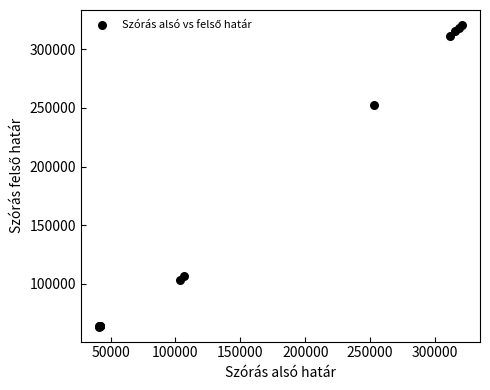

What Y value in the scatter plot is closest to 192153?

252866